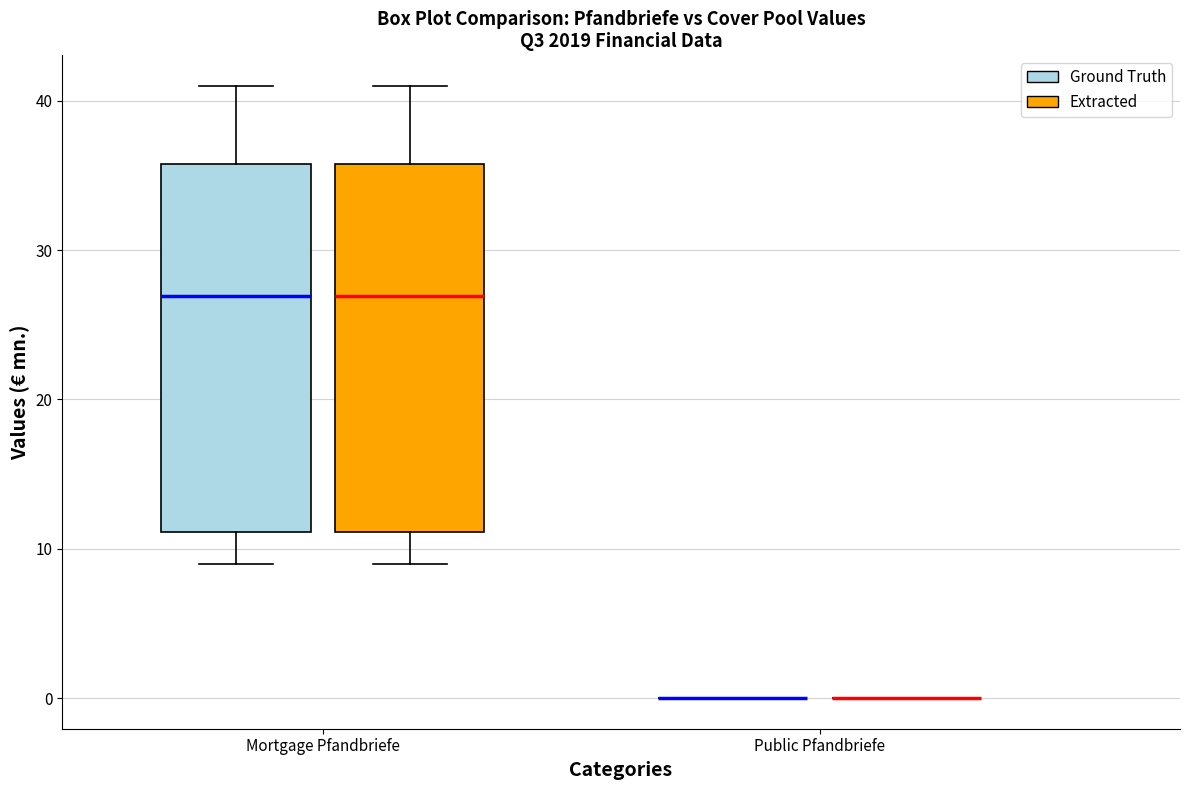

Reading left to right, read every box against the y-axis: the position of its median line, the range the box covers, and the ends of its whiskers. The values are not printed on the chart, so give them approximately, as read against the axis.

Mortgage Pfandbriefe (Ground Truth): median 27, box 11 to 36, whiskers 9 to 41
Mortgage Pfandbriefe (Extracted): median 27, box 11 to 36, whiskers 9 to 41
Public Pfandbriefe (Ground Truth): box collapsed to a line at 0, whiskers 0 to 0
Public Pfandbriefe (Extracted): box collapsed to a line at 0, whiskers 0 to 0